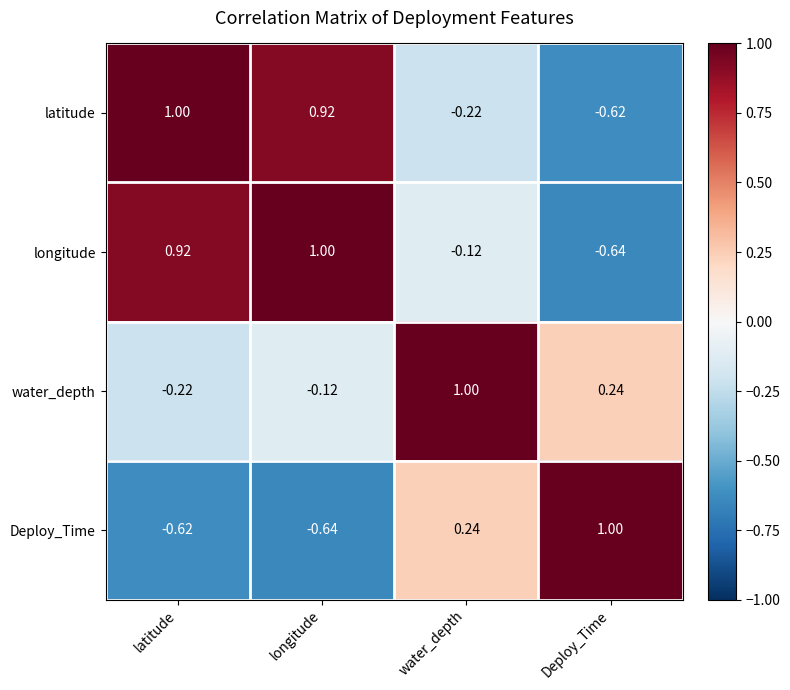

At Deploy_Time, list the series in order from smallest to largest.

longitude, latitude, water_depth, Deploy_Time